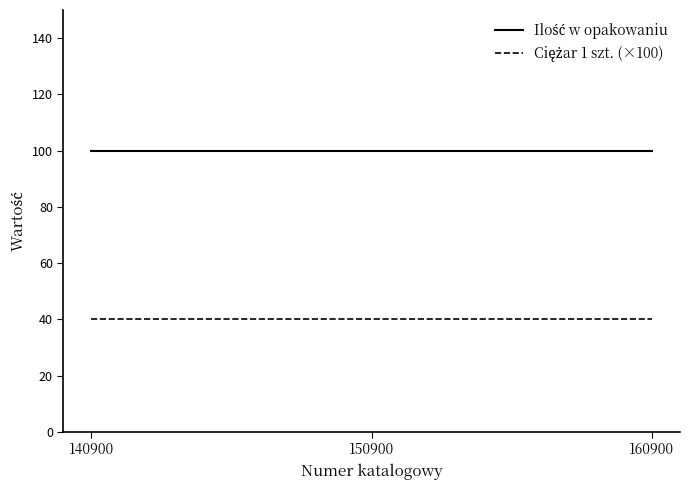

What is the minimum value shown in the chart?

40